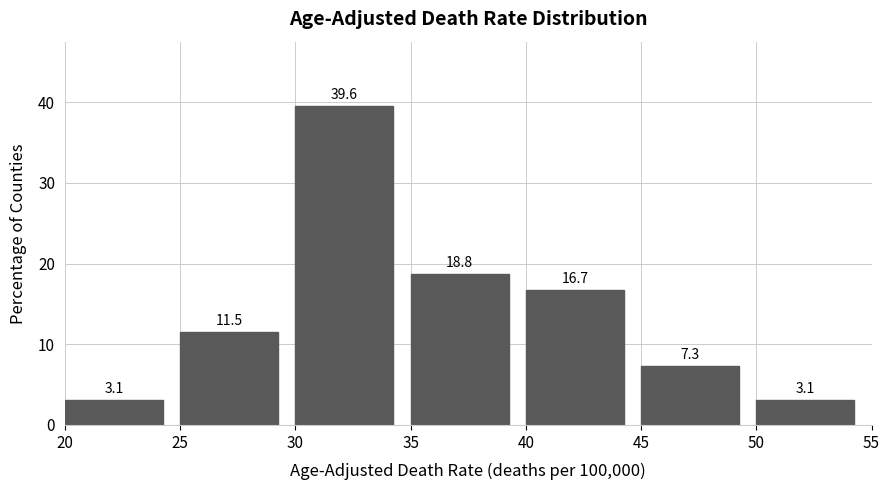

Reading left to right, list every bar in this chart as the range it spans on the x-axis followed by its height.

20 to 25: 3.1
25 to 30: 11.5
30 to 35: 39.6
35 to 40: 18.8
40 to 45: 16.7
45 to 50: 7.3
50 to 55: 3.1